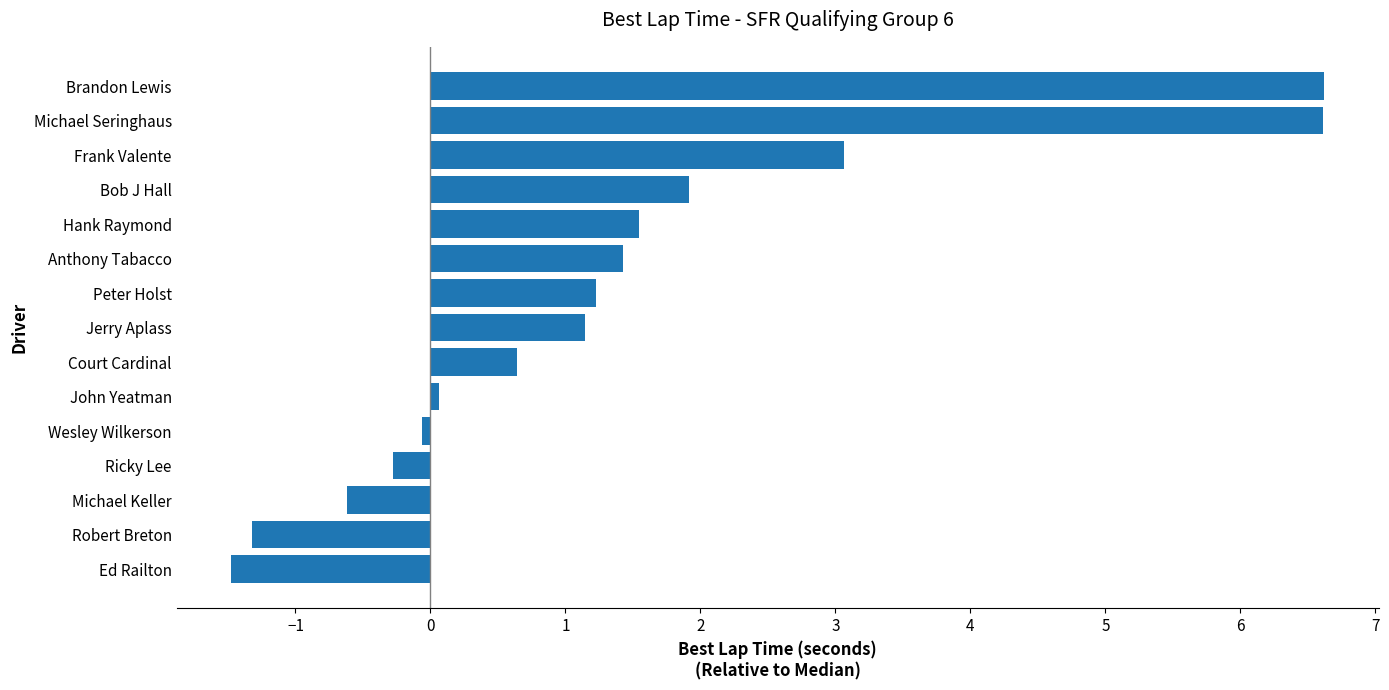

Count the number of data series in this chart.

1